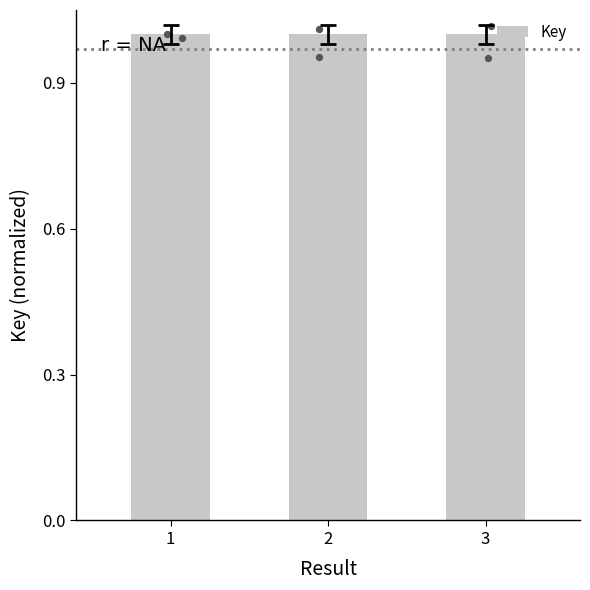

Which has a higher value, 3 or 1?

3